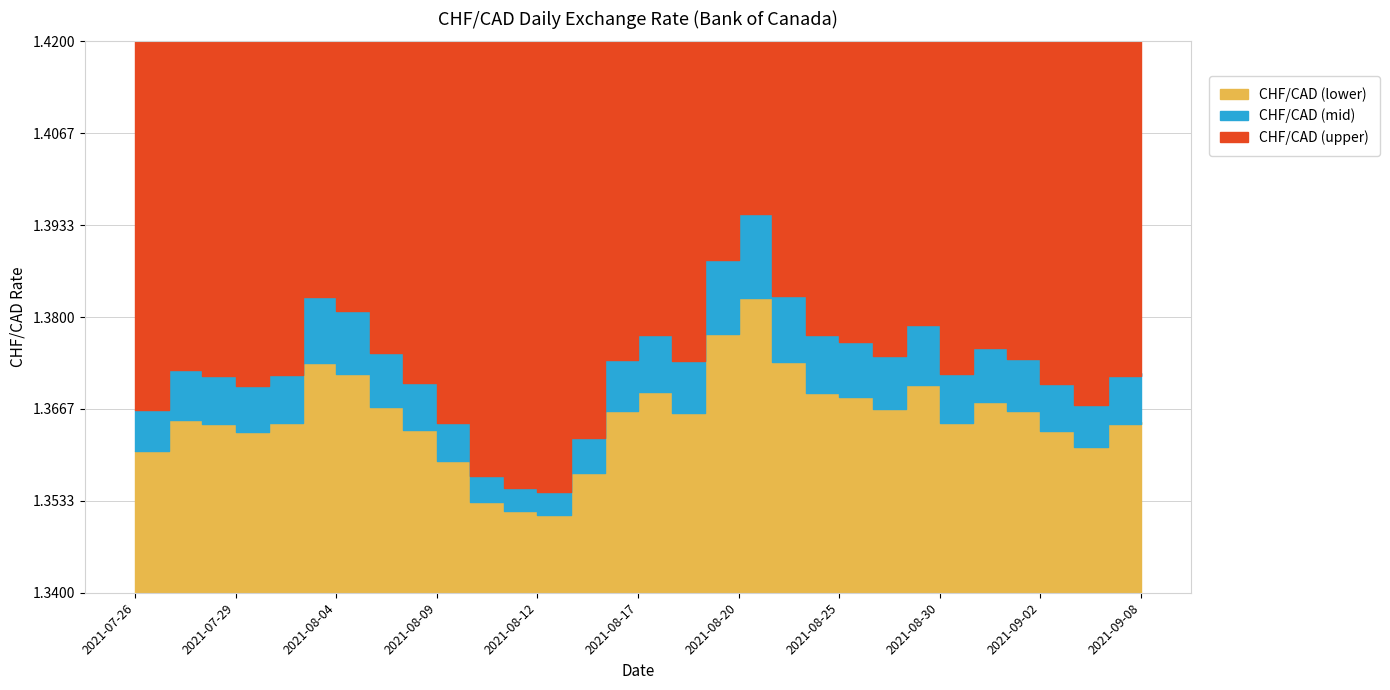

True or false: the data has more than 2 interior local peaks.

True